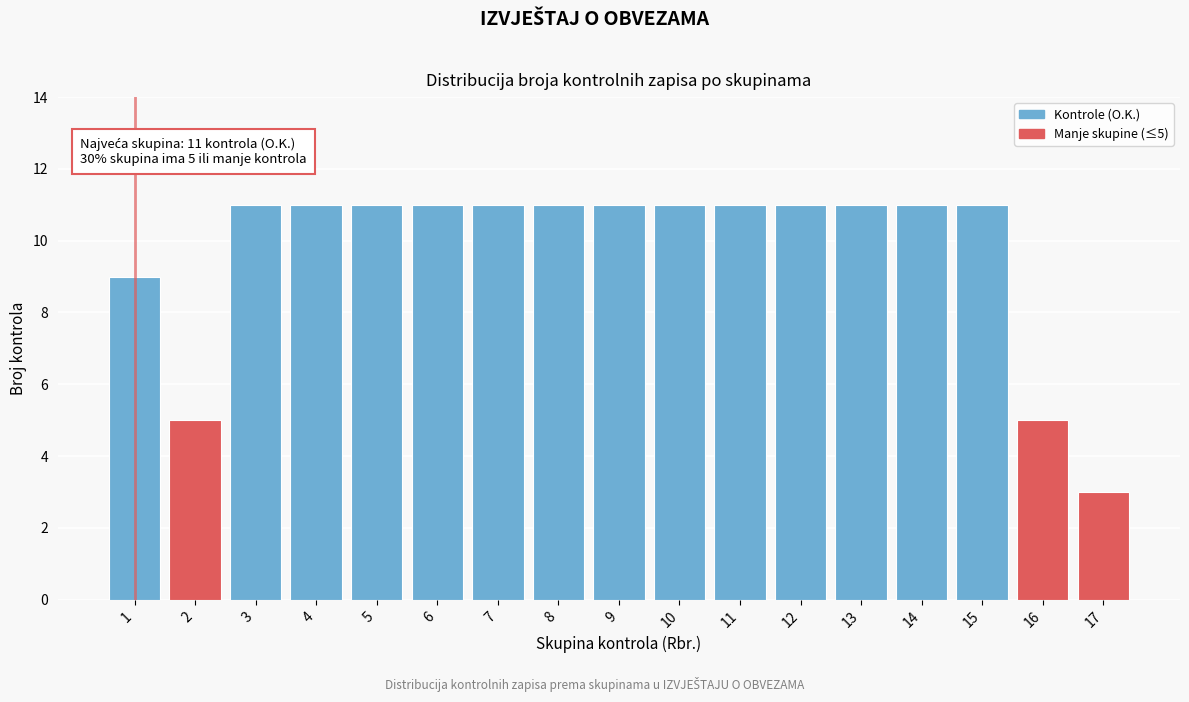

Reading left to right, transcribe all the data shown in this chart.

9	5	11	11	11	11	11	11	11	11	11	11	11	11	11	5	3